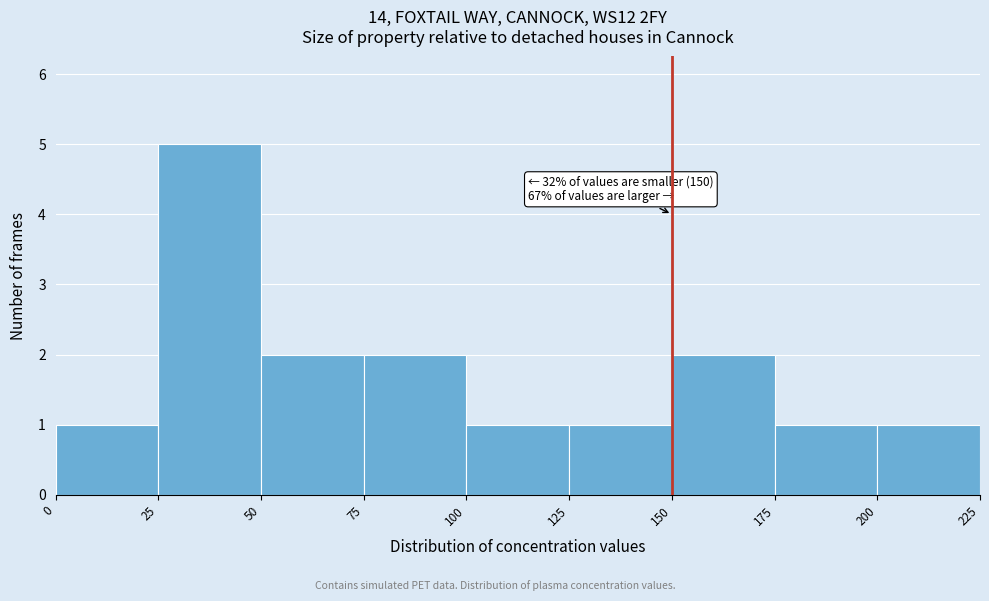

Which range on the x-axis has the tallest bar?

25 to 50